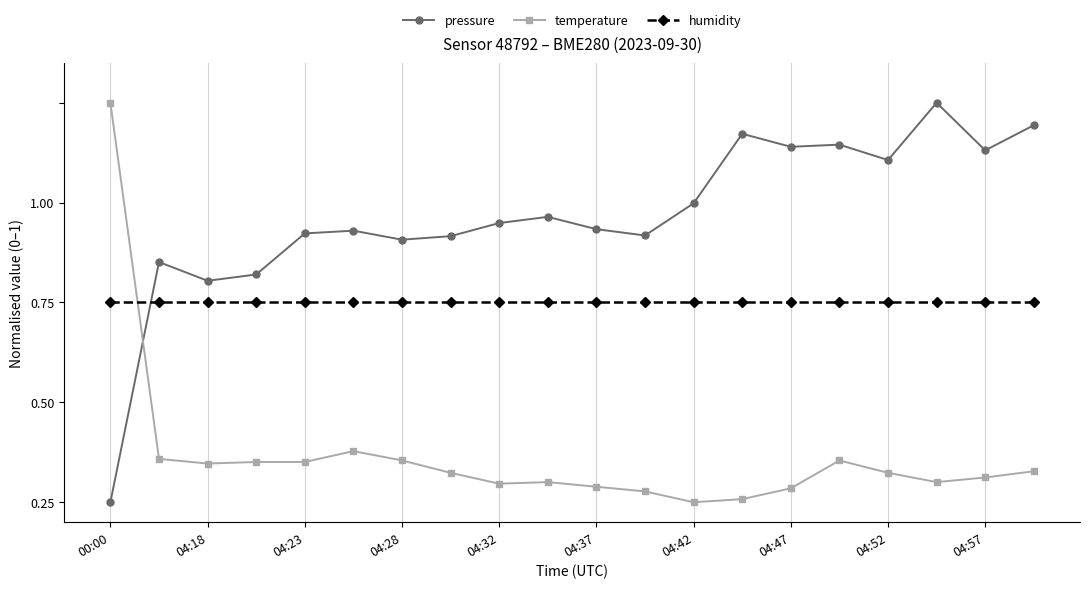

What are all the series names shown in the legend?

pressure, temperature, humidity